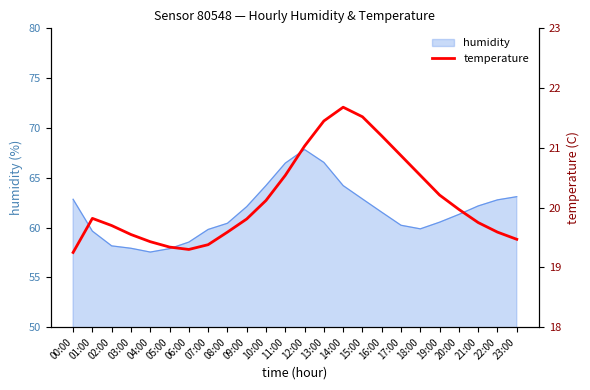

What is the label of the 24th point from the right?

00:00